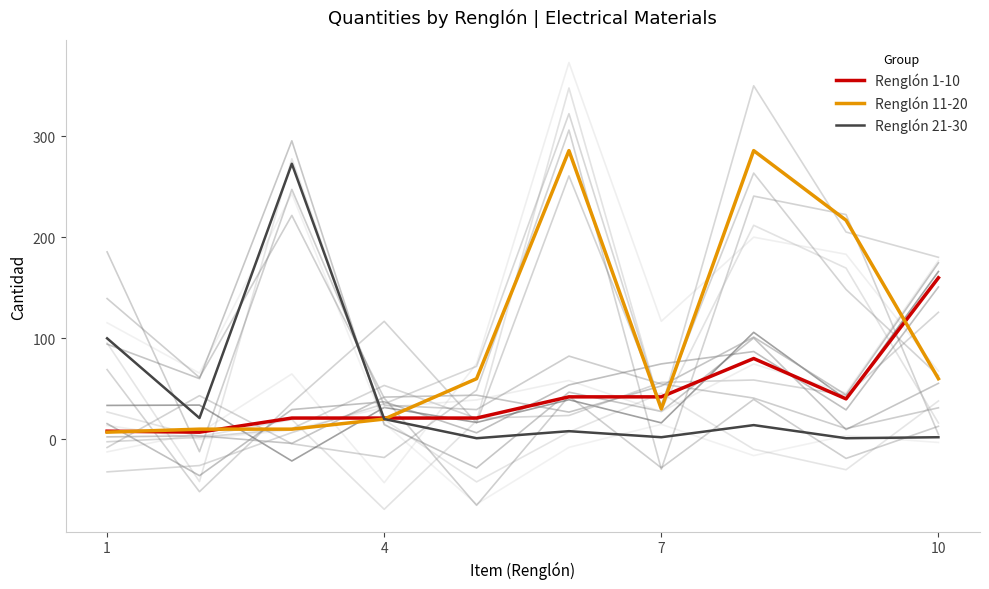

How many series are shown in this chart?

3